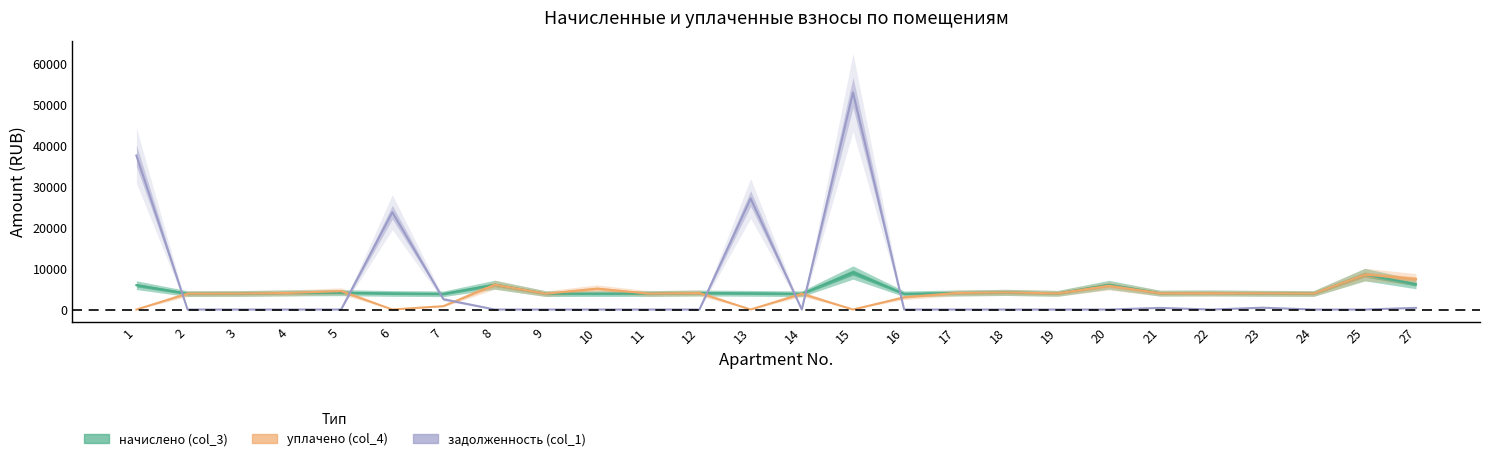

Reading left to right, list all the values displayed in this chart.

начислено (col_3): 5944.3	3882.2	3916.8	4055.0	4112.6	3928.3	3836.2	6059.5	3870.7	3893.7	3905.3	4032.0	3951.4	3847.7	9031.7	3836.2	4032.0	4181.8	3951.4	6036.4	3997.4	4043.5	3962.9	3916.8	8524.8	6174.9
уплачено (col_4): 0.0	3882.2	3916.8	4055.0	4498.2	0.0	830.3	6058.4	3870.7	5100.0	3904.6	4032.0	0.0	3847.7	0.0	2983.7	4032.0	4181.8	3951.4	5815.2	3982.7	3999.2	3962.9	3916.8	8524.8	7439.9
задолженность (col_1): 37580.3	0.0	0.0	0.0	0.0	23756.9	2513.0	0.0	0.0	0.0	0.0	0.0	27110.7	0.0	52974.2	0.0	0.0	0.0	0.0	0.0	392.3	0.0	440.3	0.0	0.0	405.9